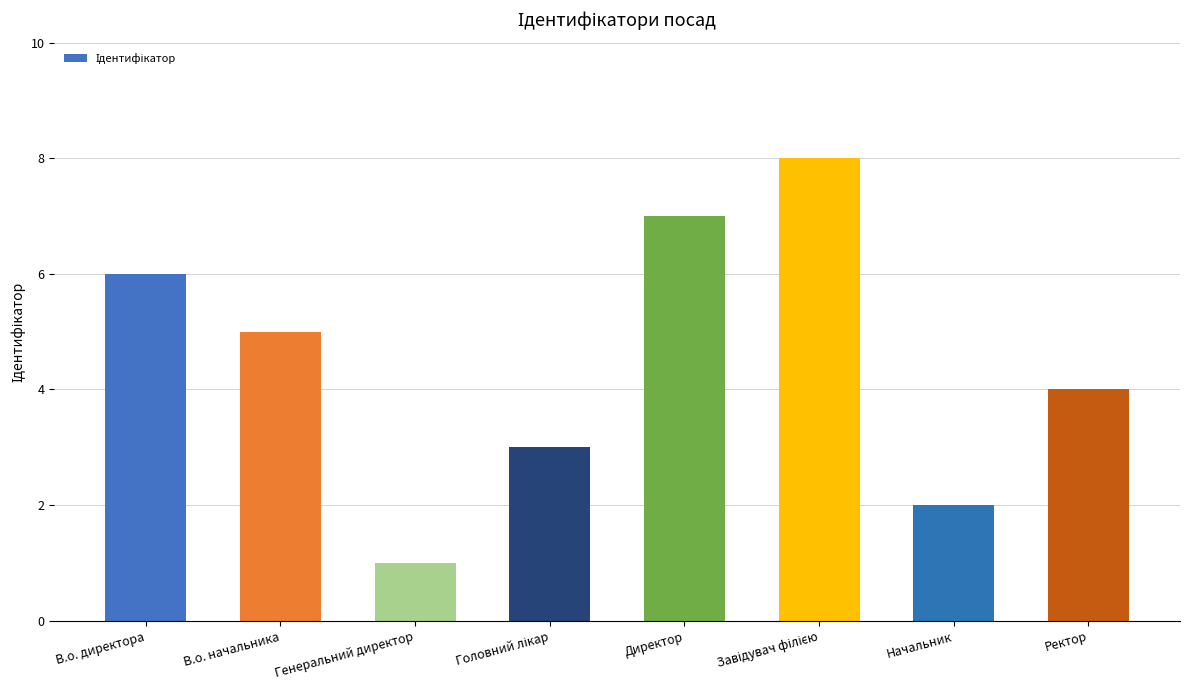

What is the minimum value shown in the chart?

1